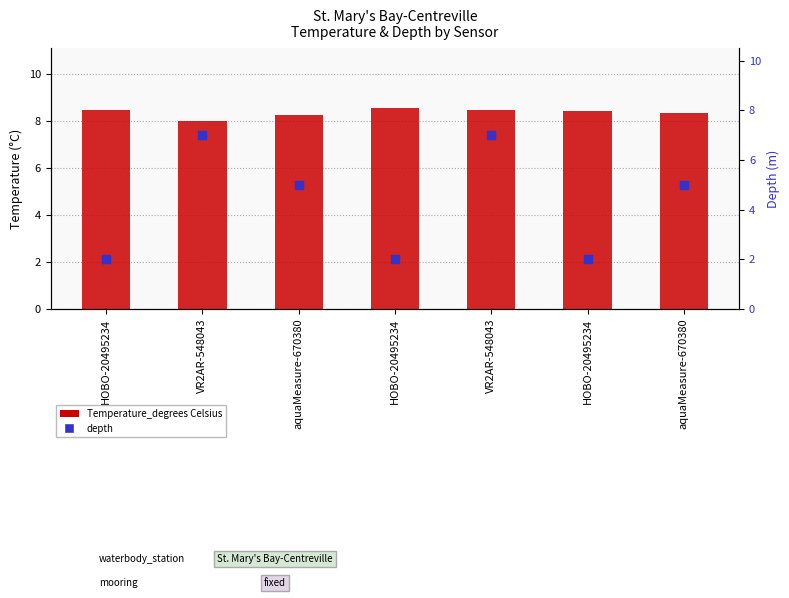

What is the total value across all series at aquaMeasure-670380?

13.3